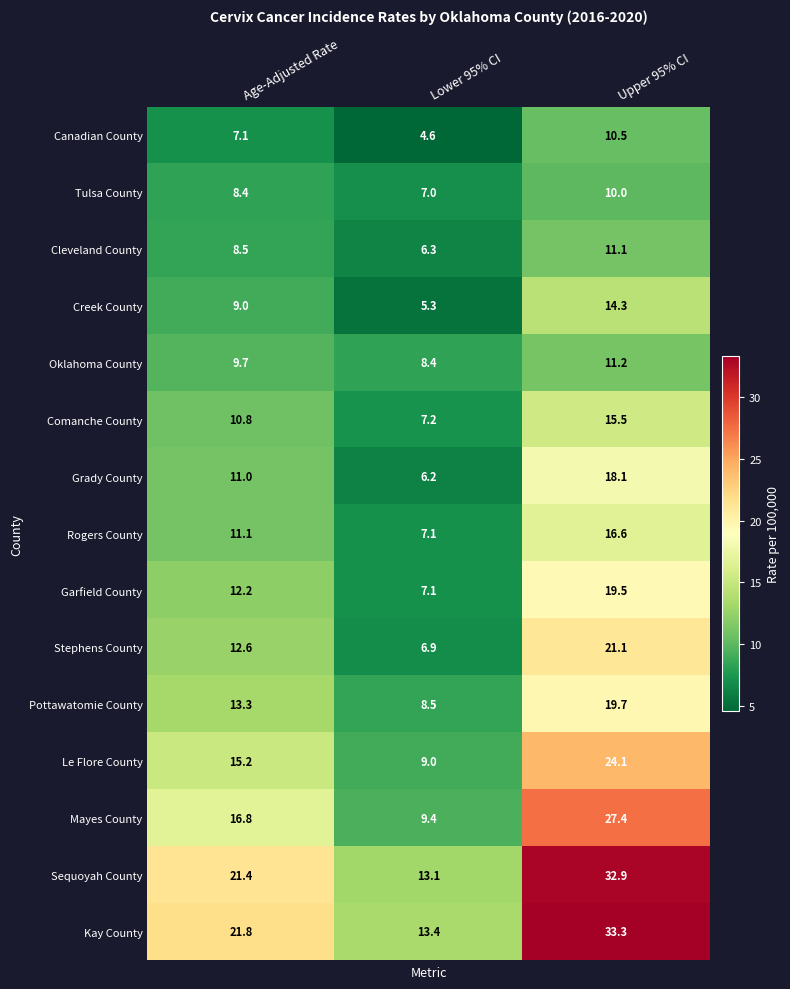

Count the number of data series in this chart.

15